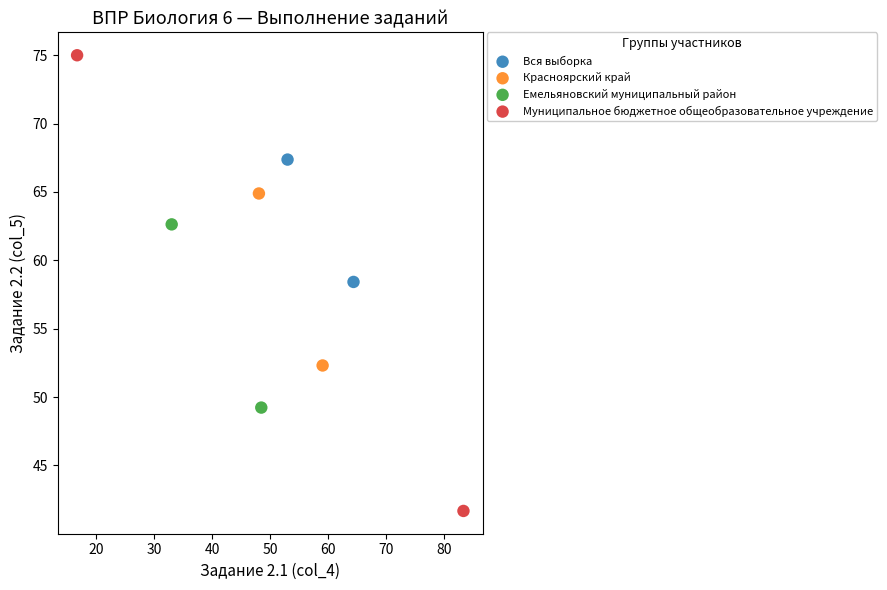

Which series has the largest Y range (max minus min)?

Муниципальное бюджетное общеобразовательное учреждение